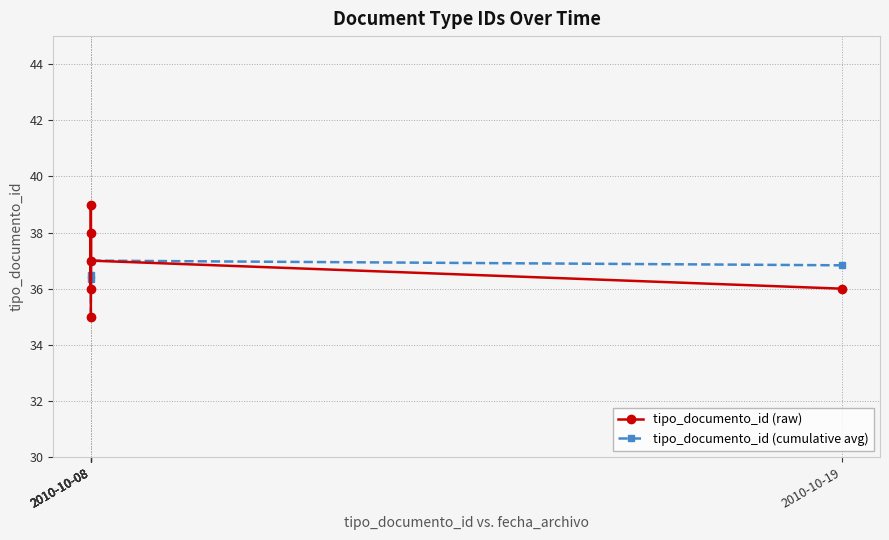

What is the average value of the tipo_documento_id (raw) series?

36.8